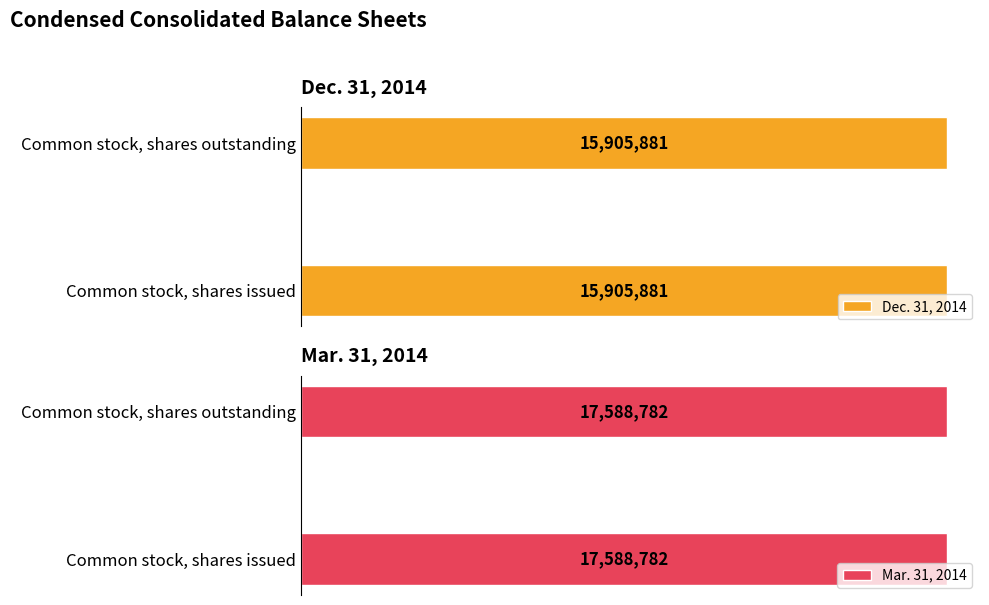

List the series in order of their overall mean, highest first.

Mar. 31, 2014, Dec. 31, 2014